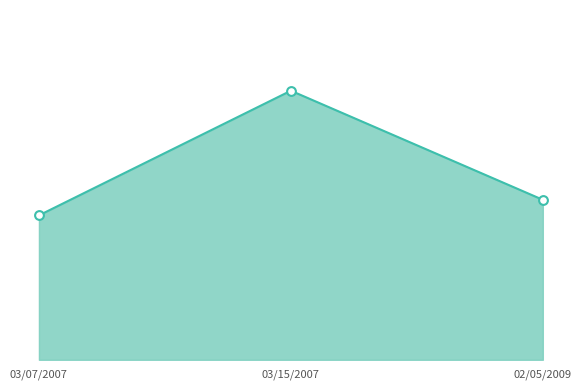

What is the ratio of the value at 02/05/2009 to the value at 03/15/2007?

0.6